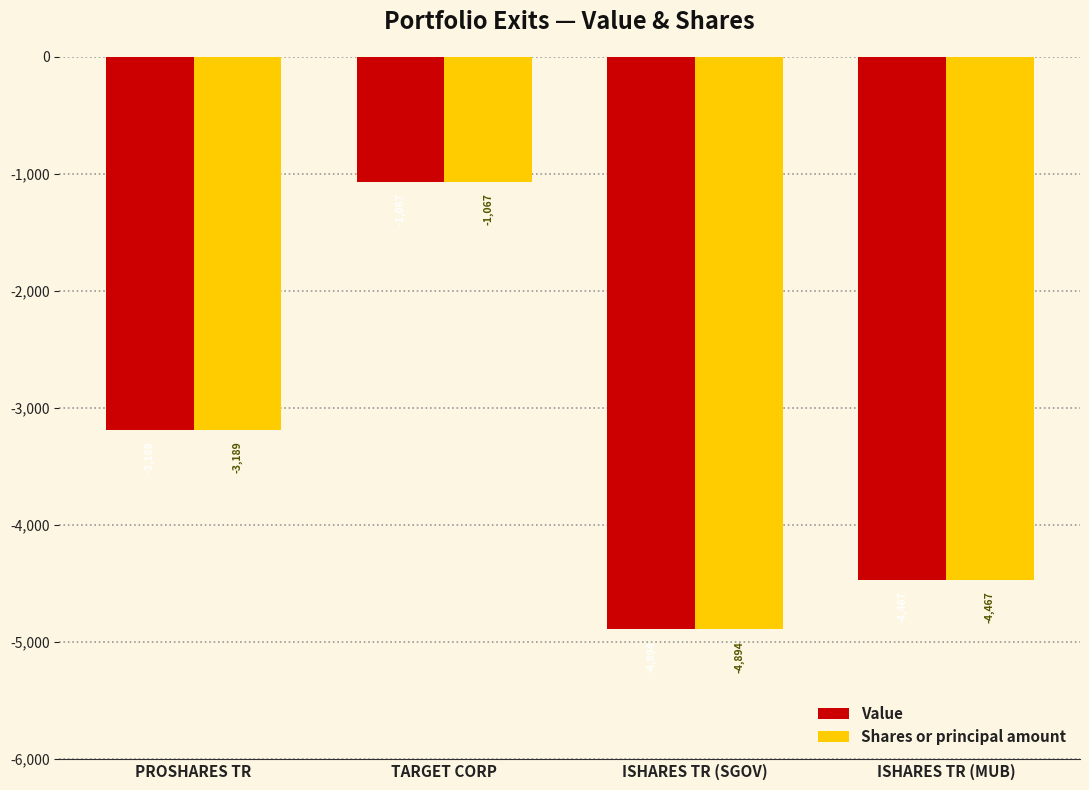

What is the total value across all series at TARGET CORP?

-2134